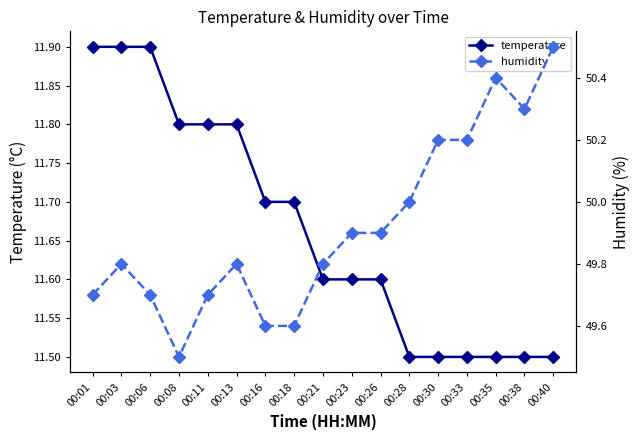

At which label is humidity closest to 50?

00:28